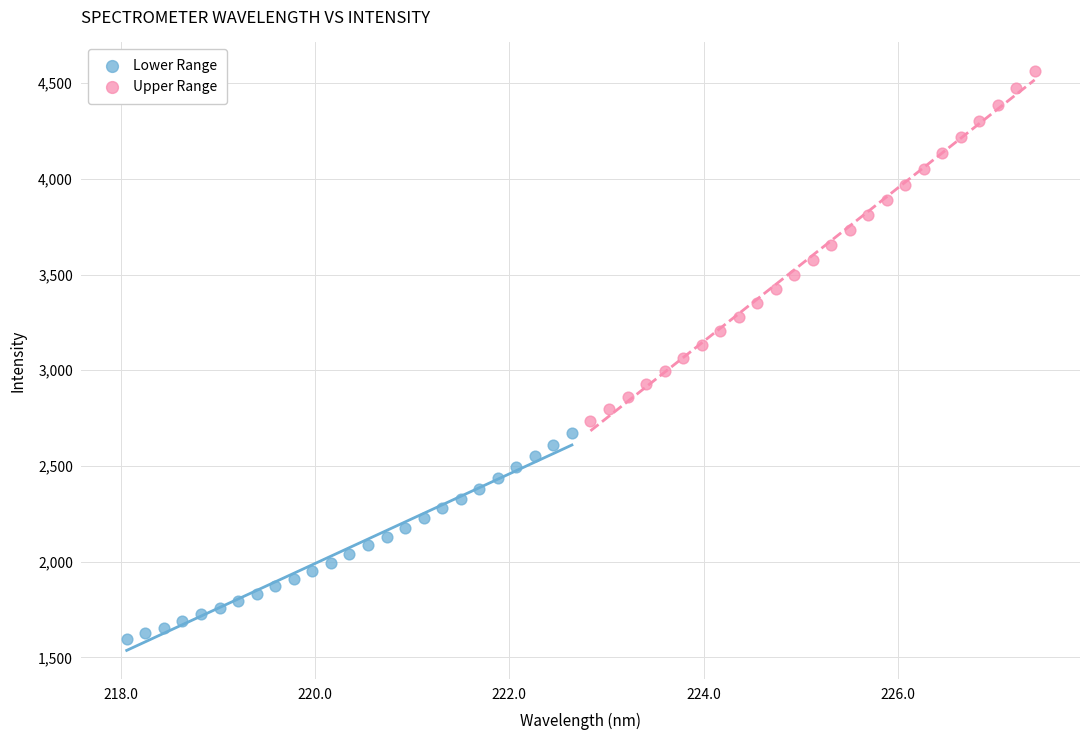

Which series contains the highest Y value?

Upper Range